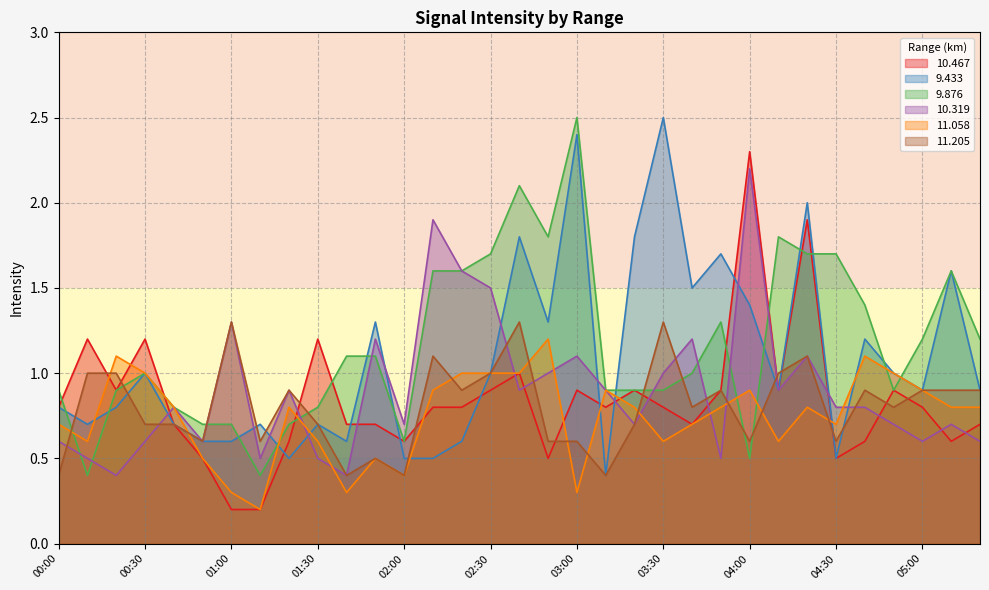

Which category has the highest value in the  11.205 series?

01:00